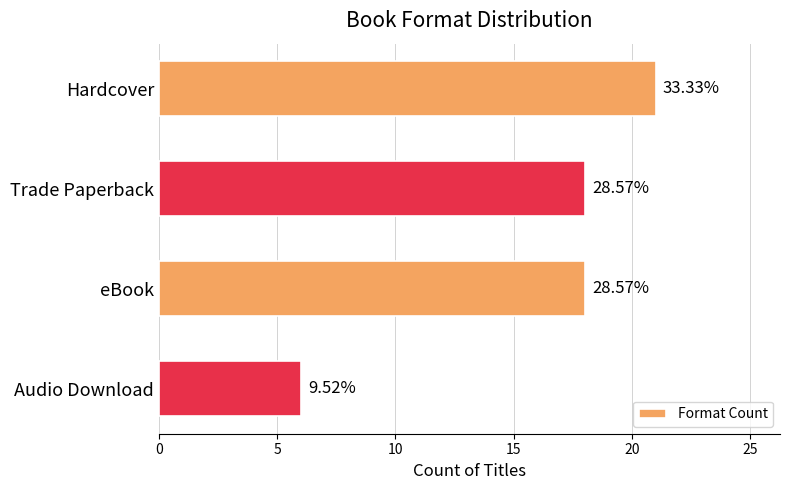

How many bars are there in total?

4